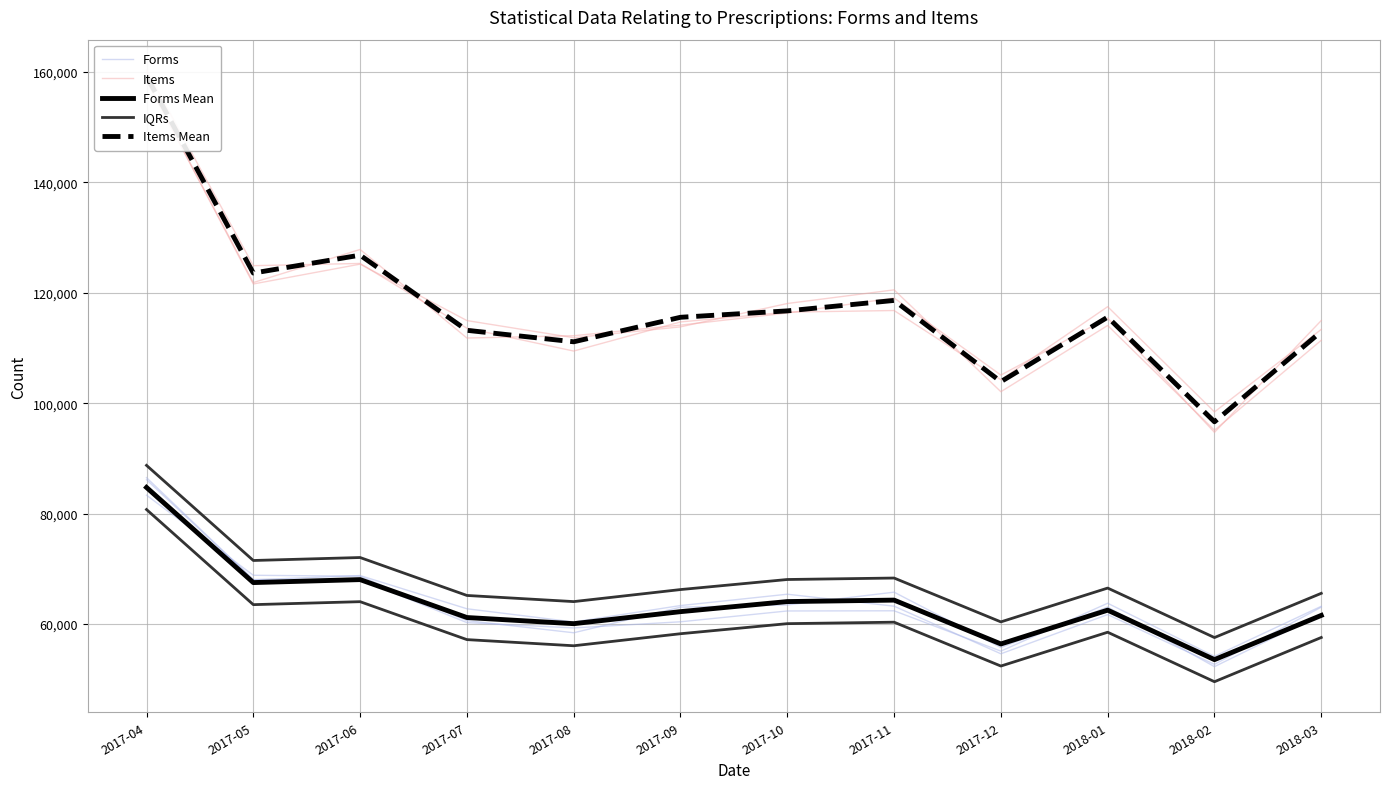

Reading left to right, extract all data points from this chart.

Forms: 2017-04=86138	2017-05=68050	2017-06=68085	2017-07=60248	2017-08=59286	2017-09=60398	2017-10=62359	2017-11=62391	2017-12=55081	2018-01=63759	2018-02=54140	2018-03=63206
Items: 2017-04=160322	2017-05=124915	2017-06=125317	2017-07=113590	2017-08=109447	2017-09=114720	2017-10=116497	2017-11=116791	2017-12=104252	2018-01=117484	2018-02=98420	2018-03=113370
Forms Mean: 2017-04=84736	2017-05=67503	2017-06=68041	2017-07=61169	2017-08=60055	2017-09=62235	2017-10=64059	2017-11=64325	2017-12=56380	2018-01=62506	2018-02=53543	2018-03=61555
IQRs: 2017-04=88736	2017-05=71503	2017-06=72041	2017-07=65169	2017-08=64055	2017-09=66235	2017-10=68059	2017-11=68325	2017-12=60380	2018-01=66506	2018-02=57543	2018-03=65555
Items Mean: 2017-04=159255	2017-05=123576	2017-06=126821	2017-07=113204	2017-08=111126	2017-09=115565	2017-10=116724	2017-11=118620	2017-12=103901	2018-01=115590	2018-02=96632	2018-03=112985